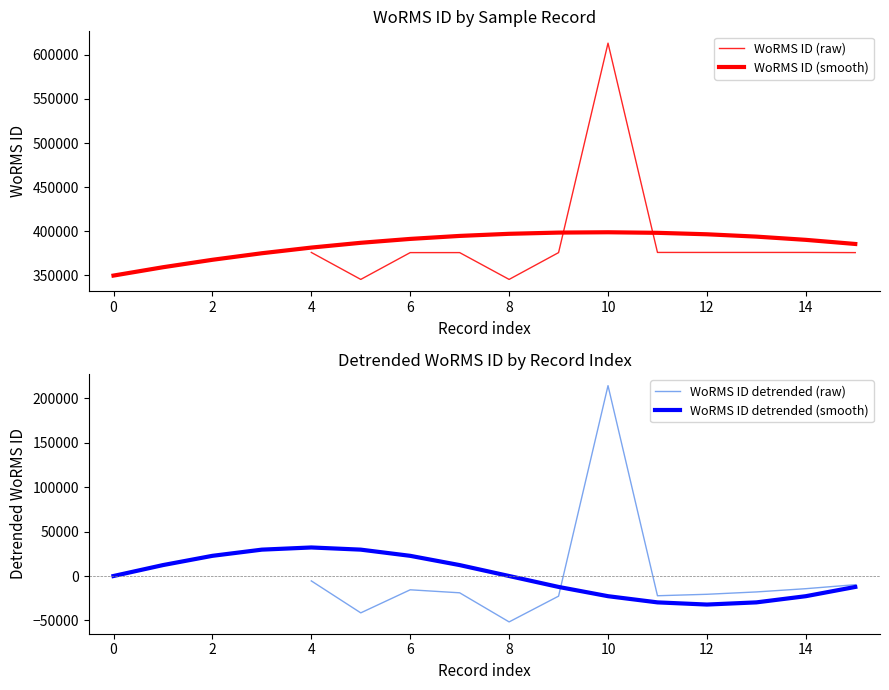

What is the label of the 2nd point from the right?

14